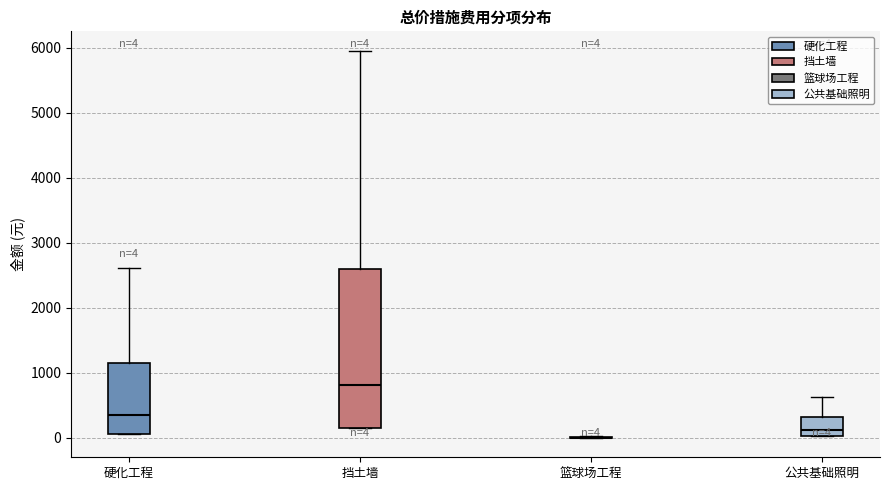

Comparing the boxes themselves (not the whiskers), which one is the tallest?

挡土墙